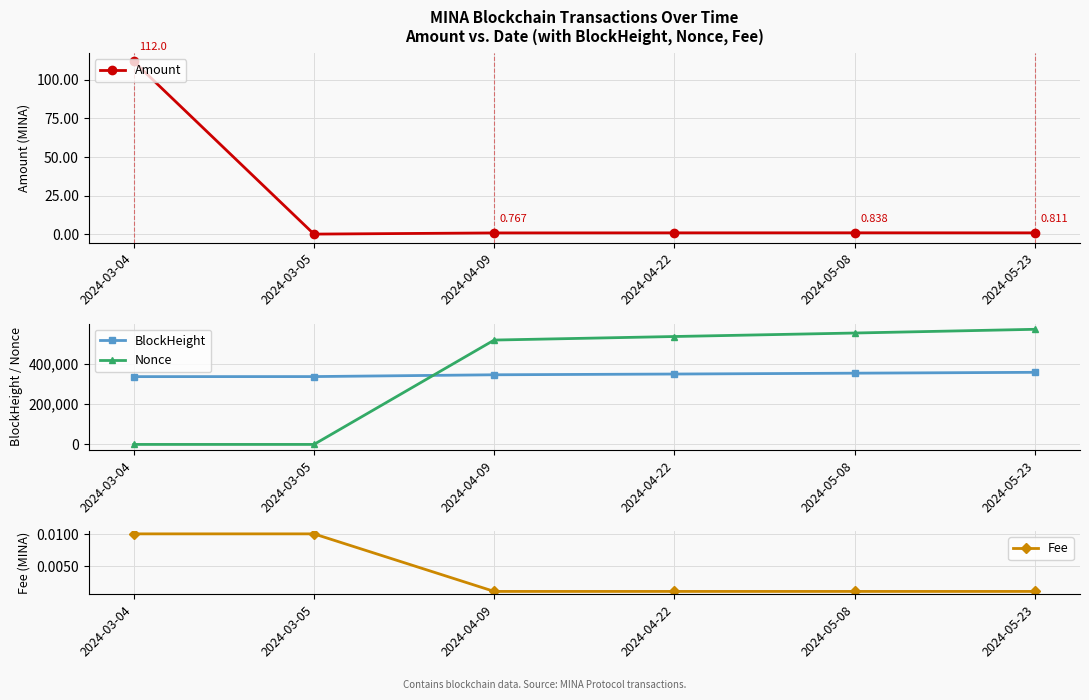

What is the sum of the Amount values at 2024-05-08 and 2024-03-04?

112.8